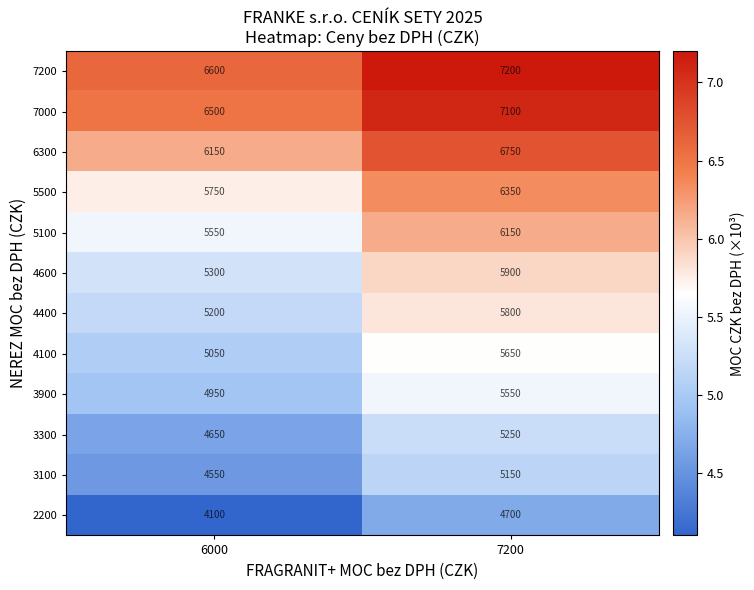

Is it true that 3100 equals 1699 at 6000?

False